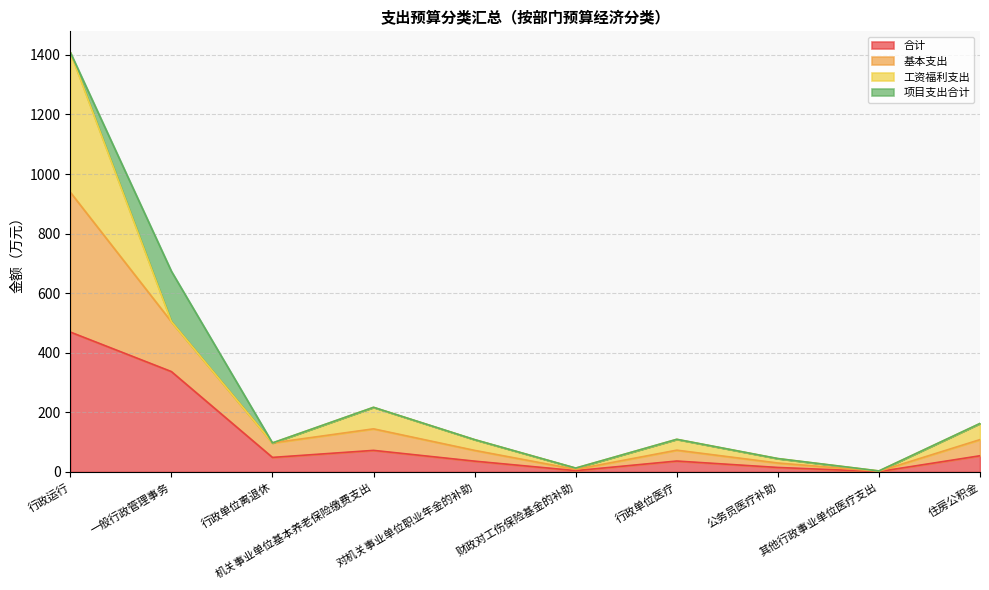

In 基本支出, how many points are lower than both neighbors (excluding endpoints)?

3